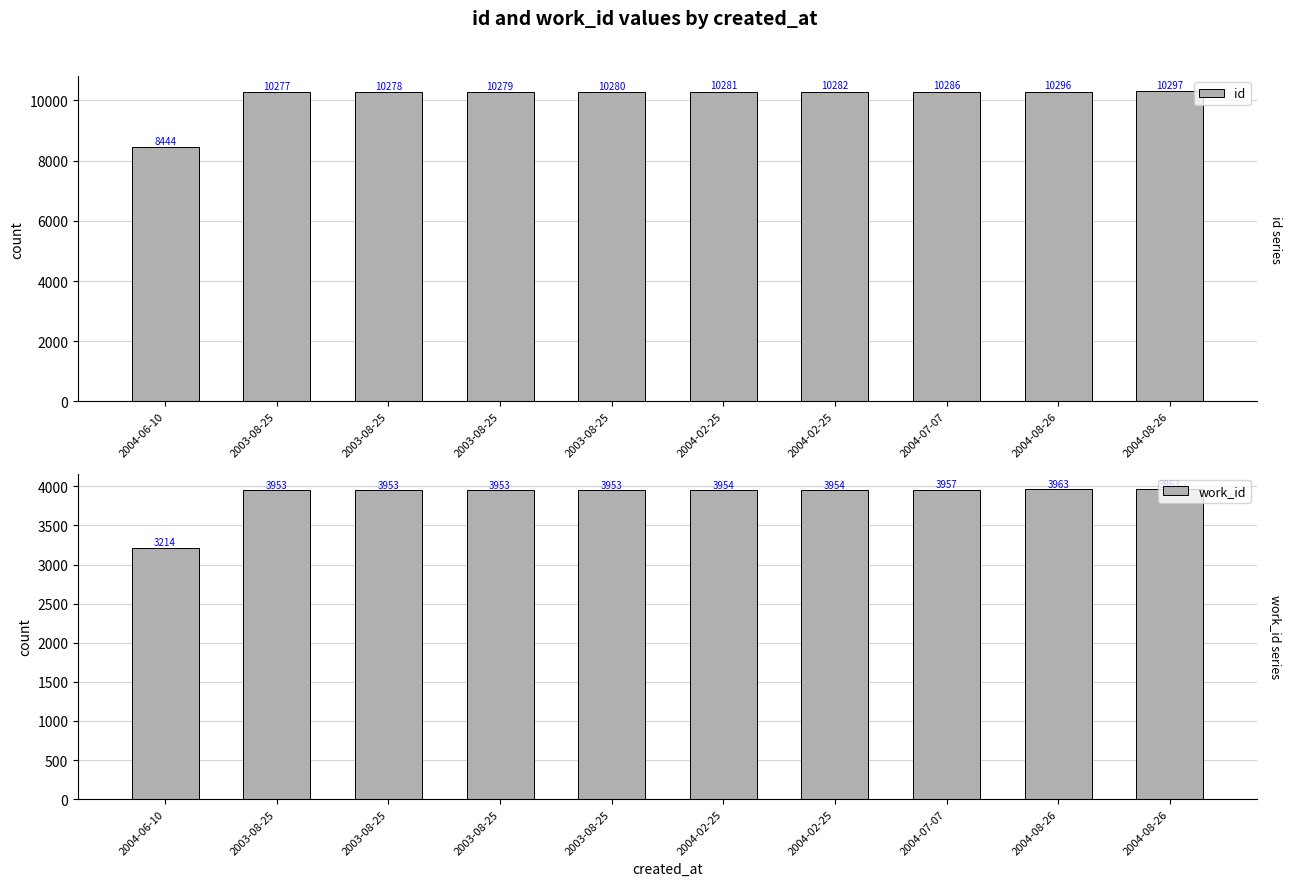

What is the lowest value of the work_id series?

3214